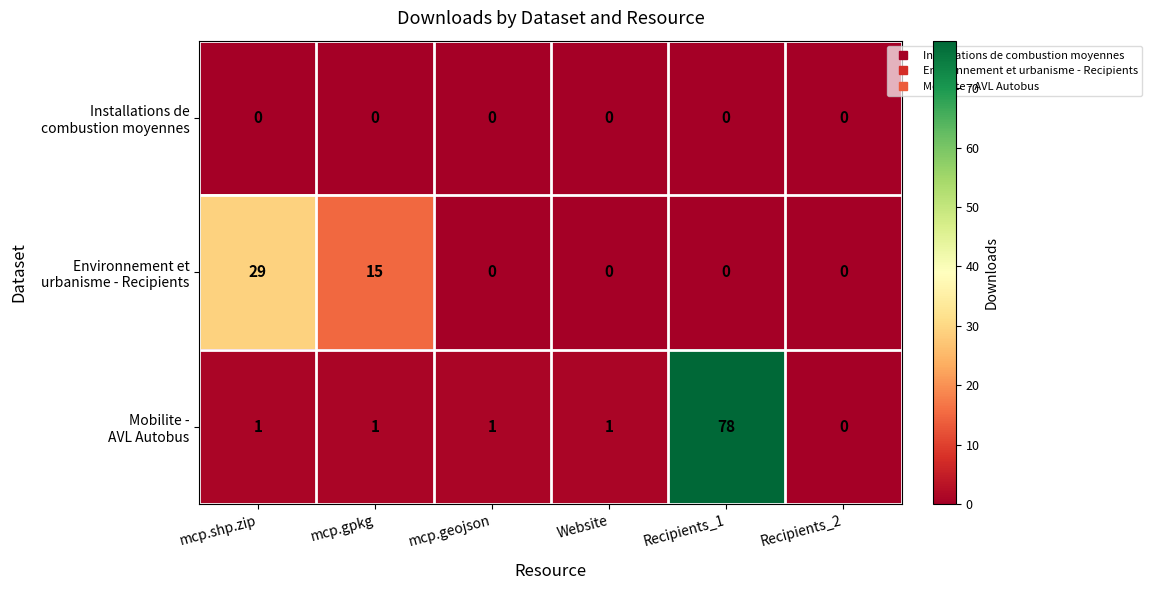

At which category does the chart reach its peak across all series?

Recipients_1